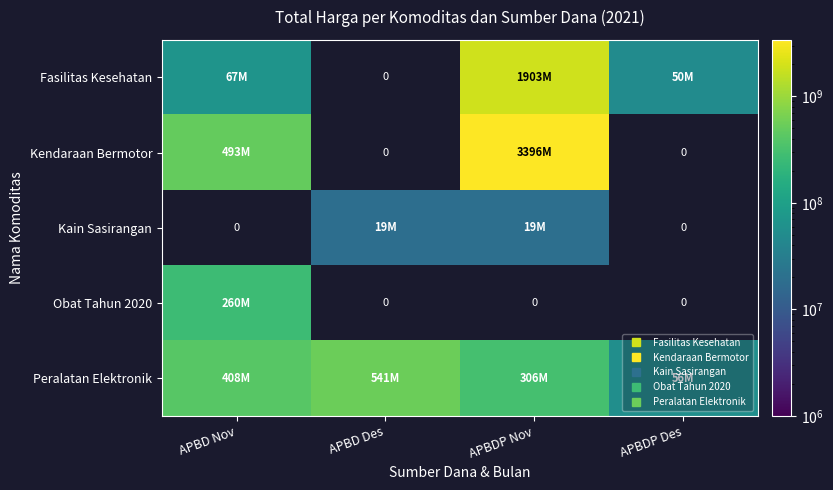

What is the highest value of the Fasilitas Kesehatan series?

1903467900.0